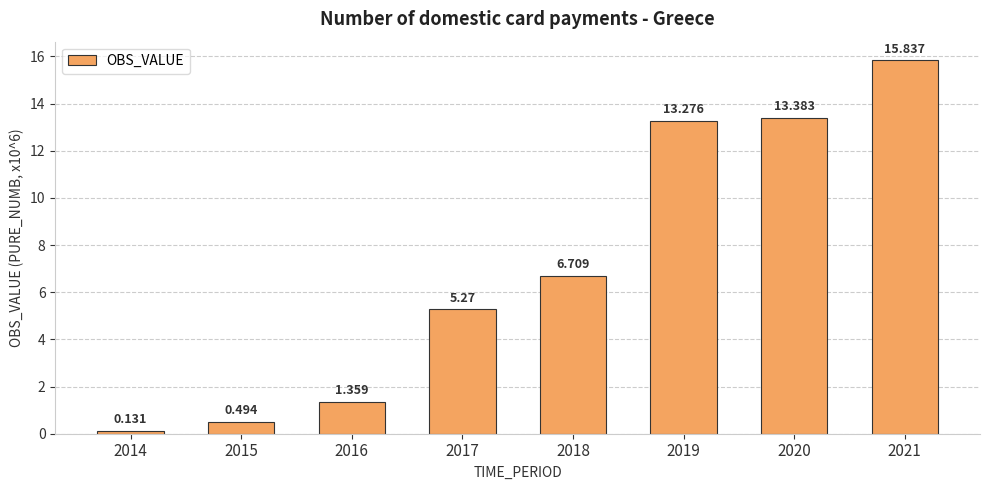

How many categories are shown in the chart?

8